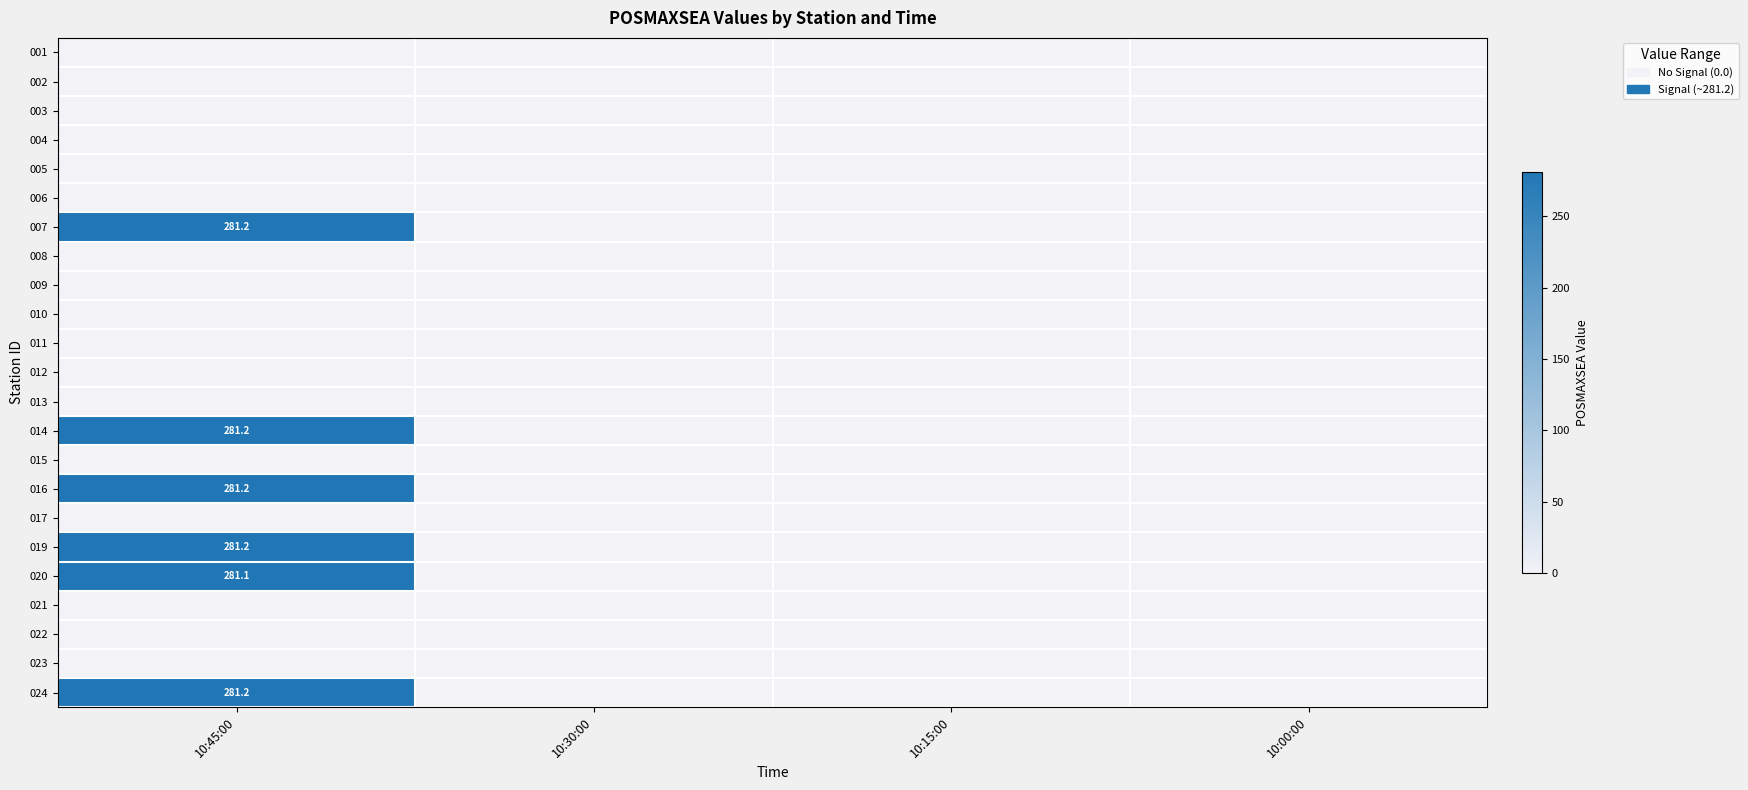

True or false: 012 has a value of 0.0 at 10:45:00.

True